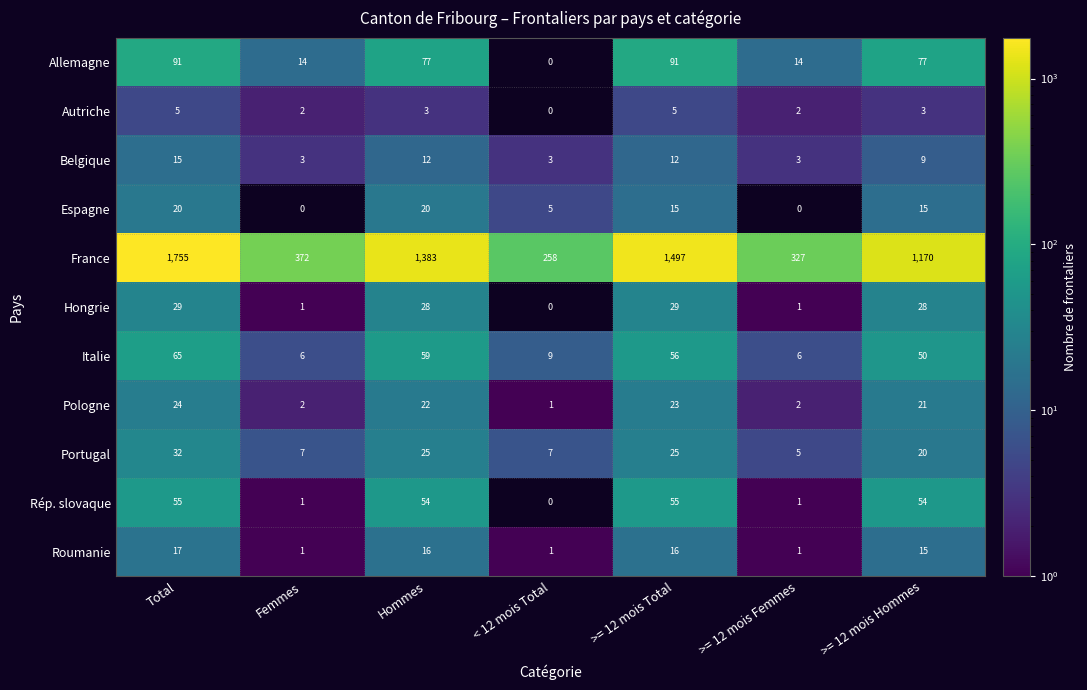

What is the average value of the Hongrie series?

17